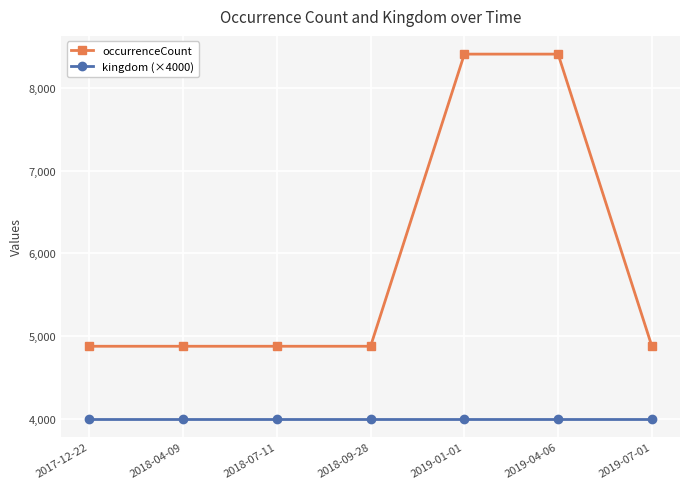

Rank the series by their maximum value, from lowest to highest.

kingdom (×4000), occurrenceCount